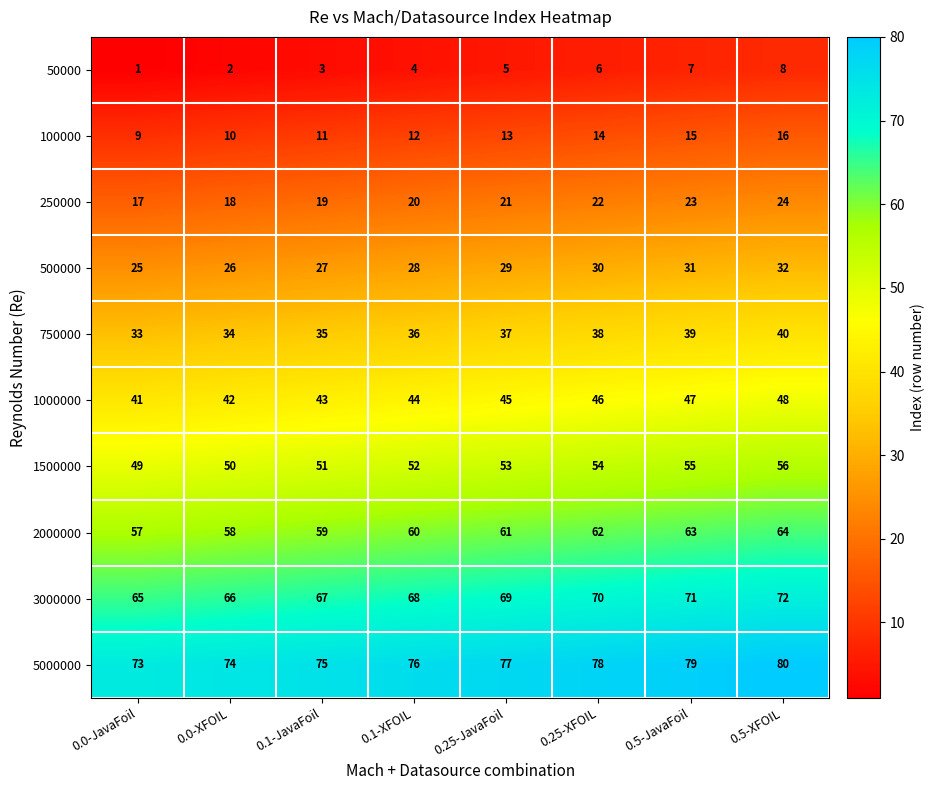

True or false: 50000 has a value of 7 at 0.1-XFOIL.

False